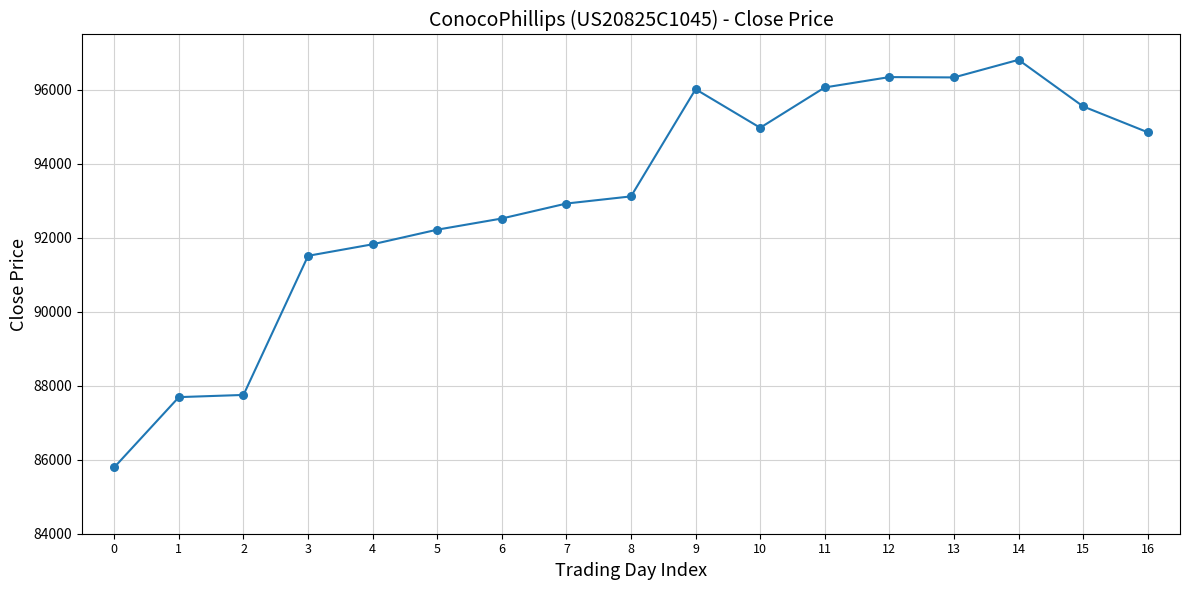

What is the minimum value shown in the chart?

85797